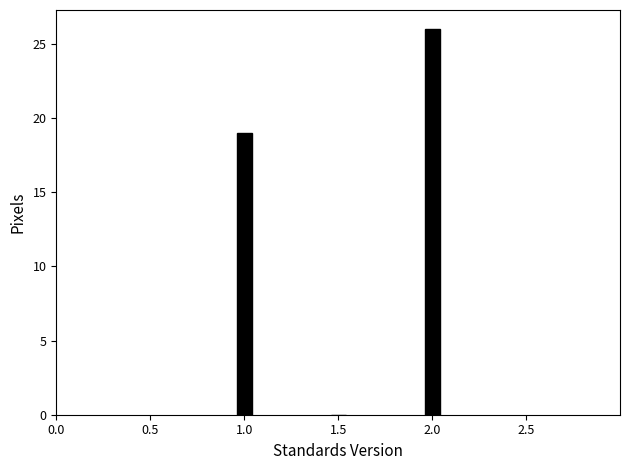

Reading left to right, transcribe all the data shown in this chart.

1.0=19	1.5=0	2.0=26